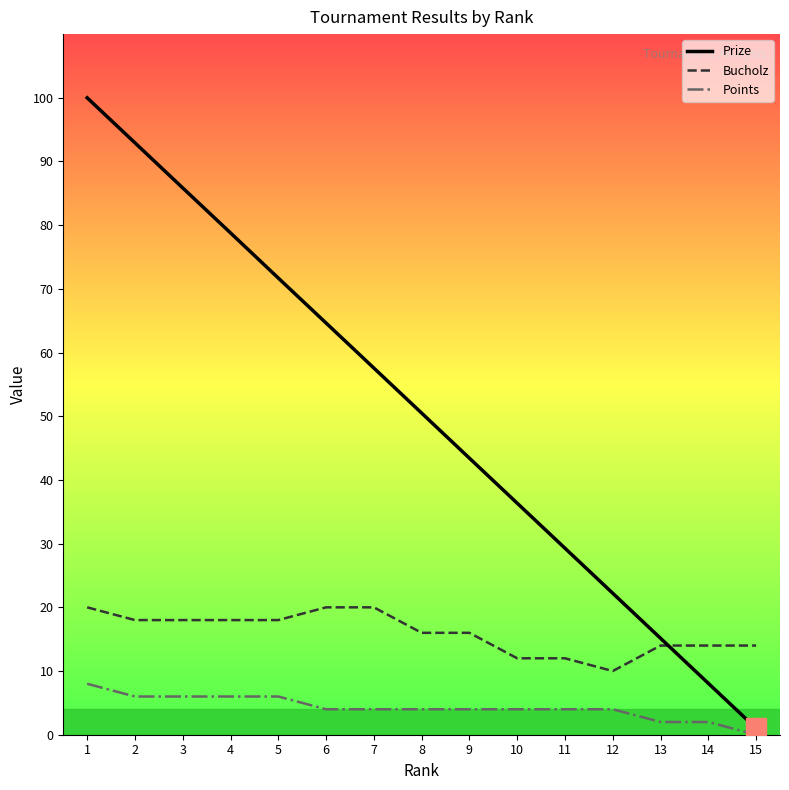

List the series in order of their peak value, highest first.

Prize, Bucholz, Points